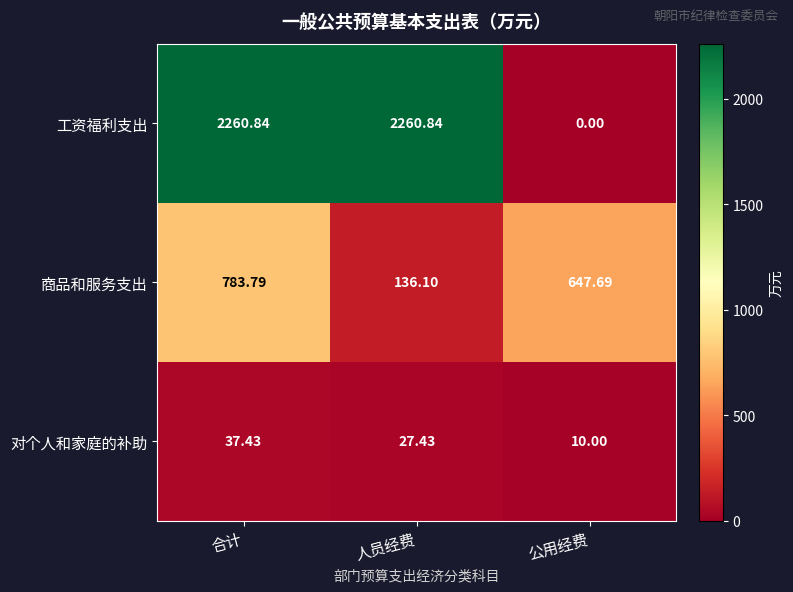

List the series in order of their overall mean, lowest first.

对个人和家庭的补助, 商品和服务支出, 工资福利支出